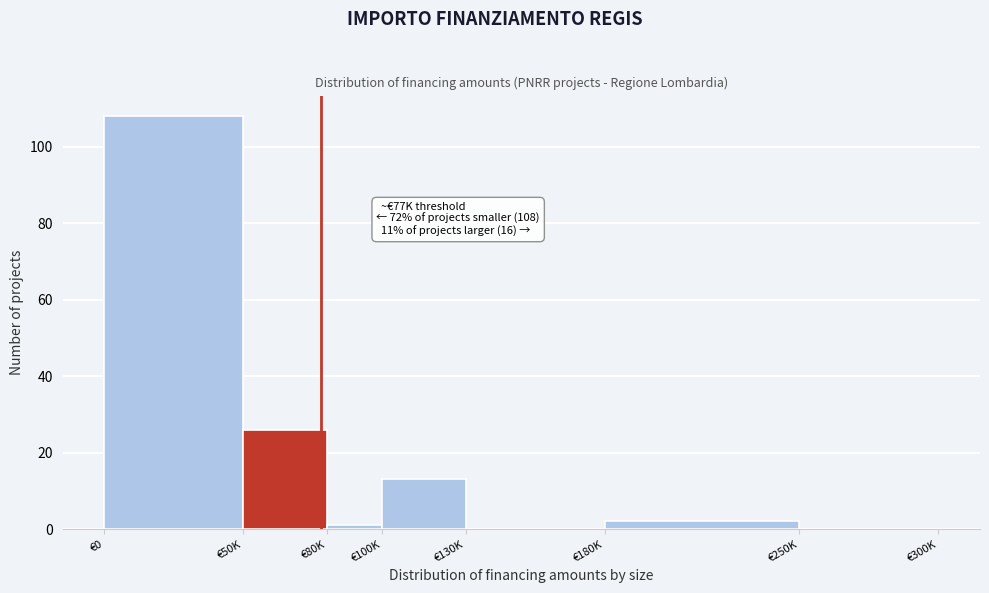

Reading left to right, transcribe all the data shown in this chart.

€0=108	€50K=26	€80K=1	€100K=13	€130K=0	€180K=2	€250K=0